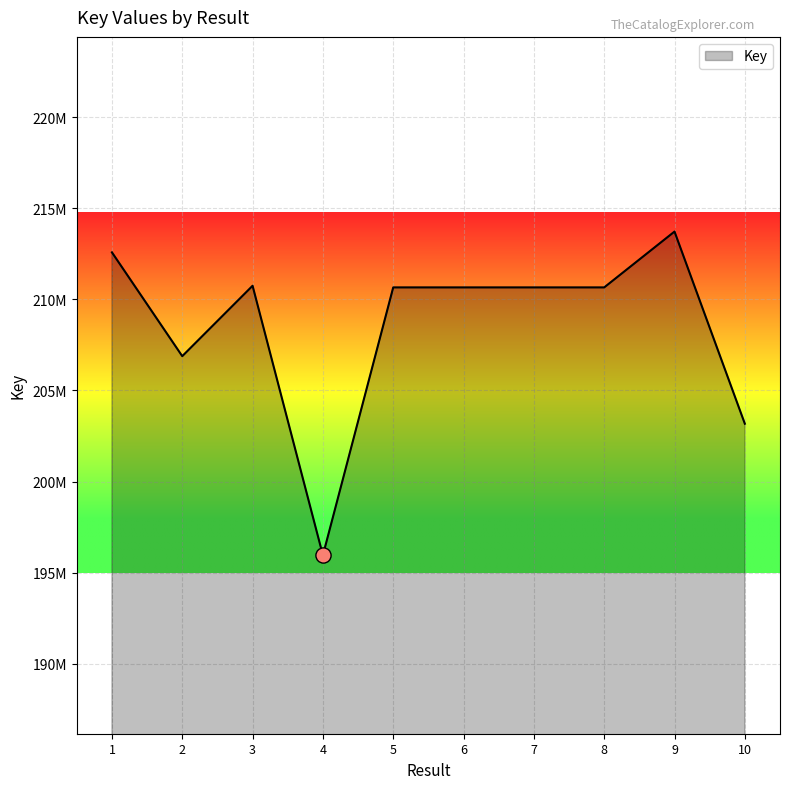

What is the ratio of the value at 9 to the value at 6?

1.0